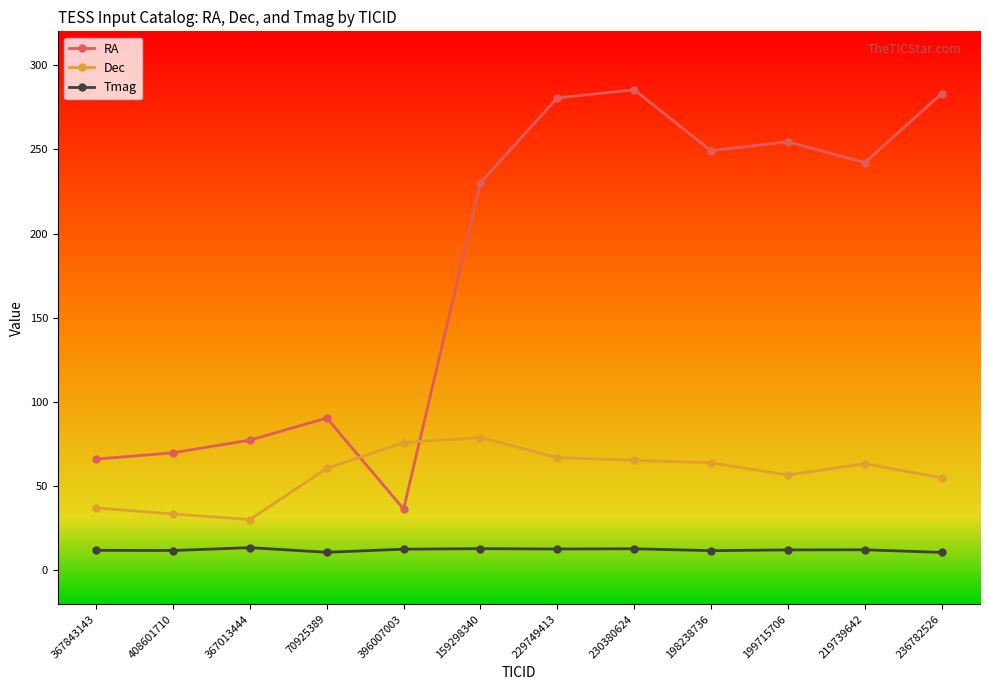

What is the difference between the highest and lowest values at 198238736?

237.4